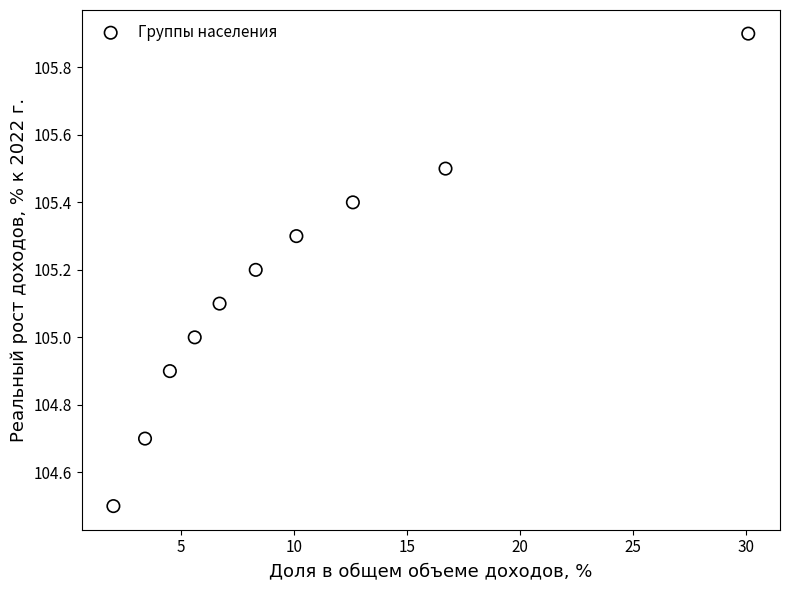

What is the average X value?

10.0